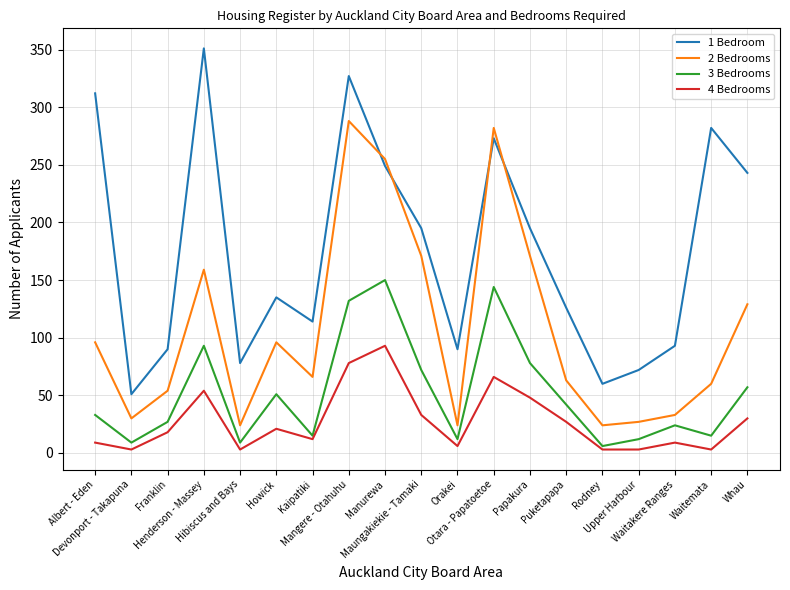

True or false: 1 Bedroom and 3 Bedrooms intersect in this chart.

False